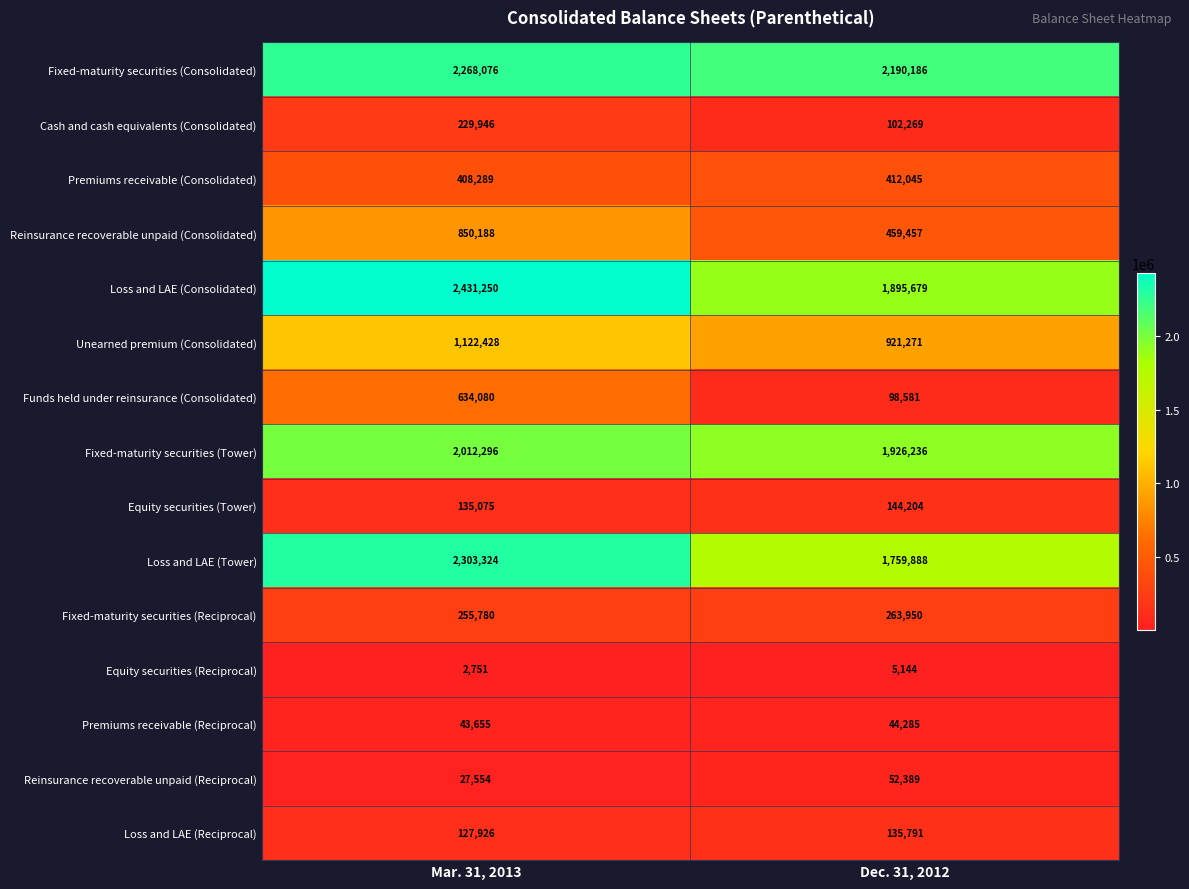

True or false: Cash and cash equivalents (Consolidated) has a value of 229946 at Mar. 31, 2013.

True